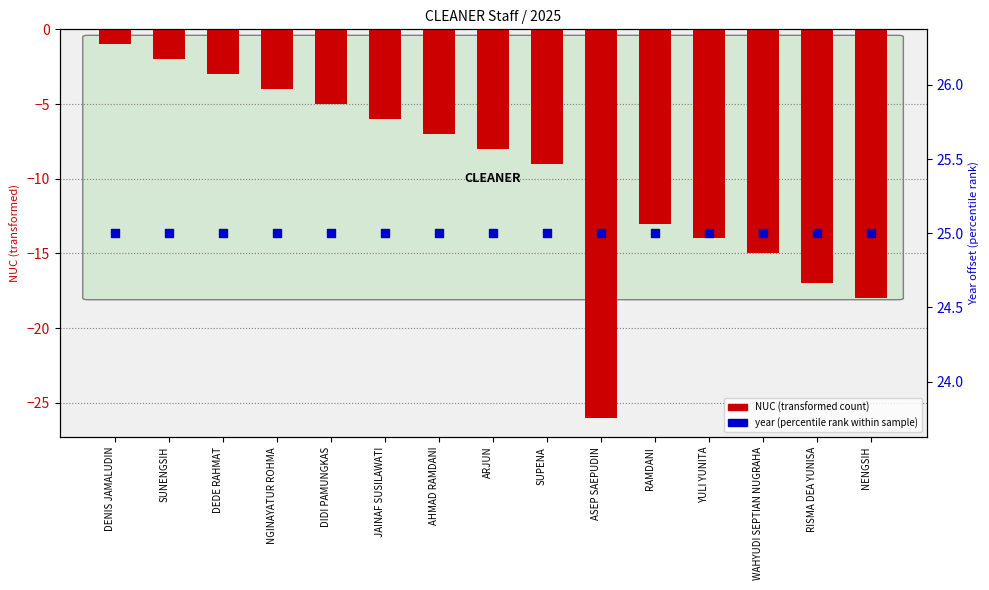

Which series reaches the minimum Y coordinate?

NUC (transformed count)